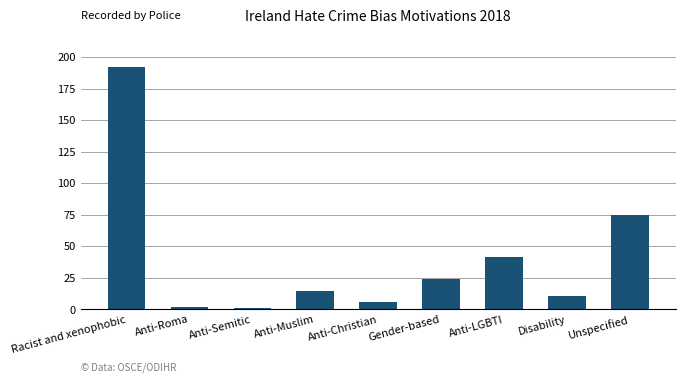

The chart shows a value of 2 at Anti-Roma. True or false?

True